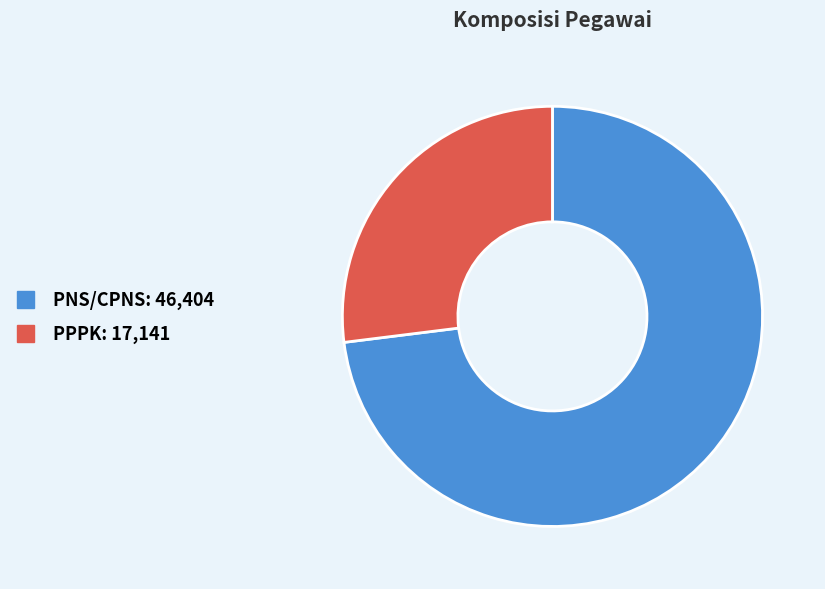

Approximately how many times larger is the value at PPPK compared to PNS/CPNS?

0.4